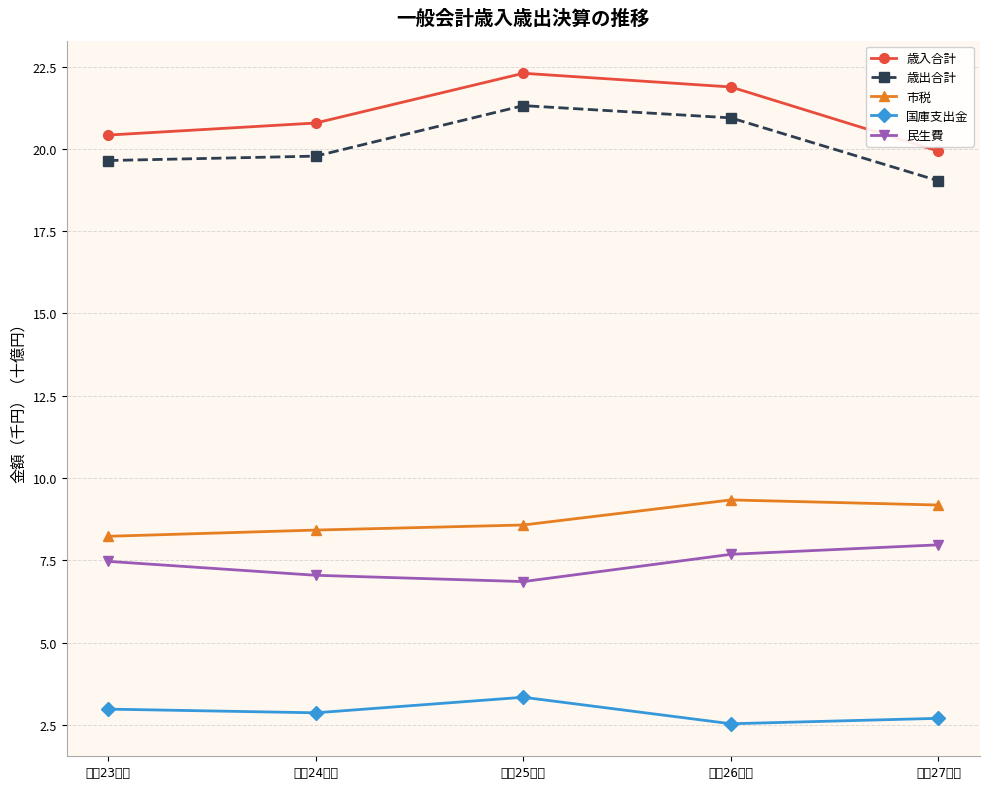

True or false: 国庫支出金 and 市税 intersect in this chart.

False